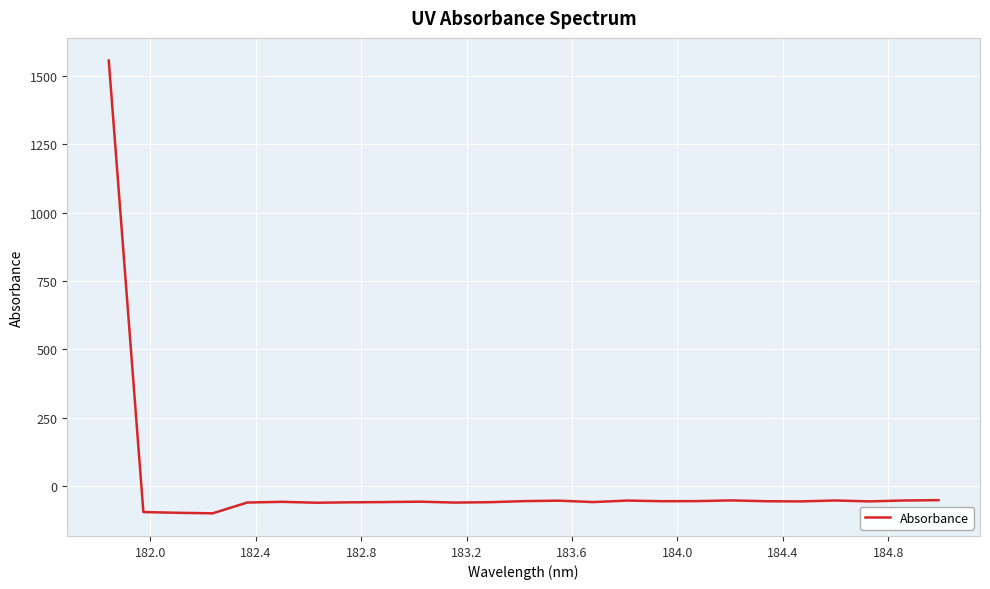

What is the minimum value shown in the chart?

-99.2